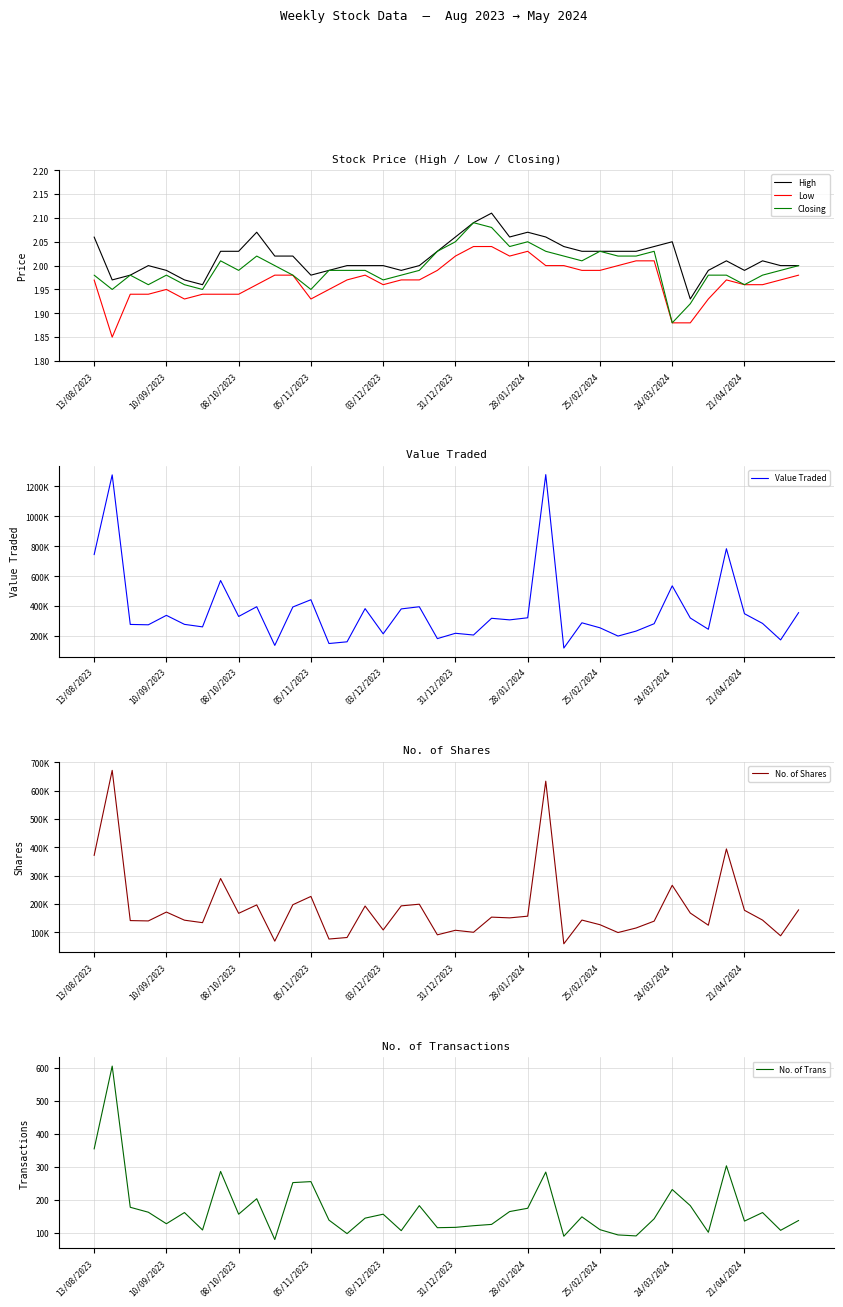

How many interior local valleys does the No. of Trans series have?

12